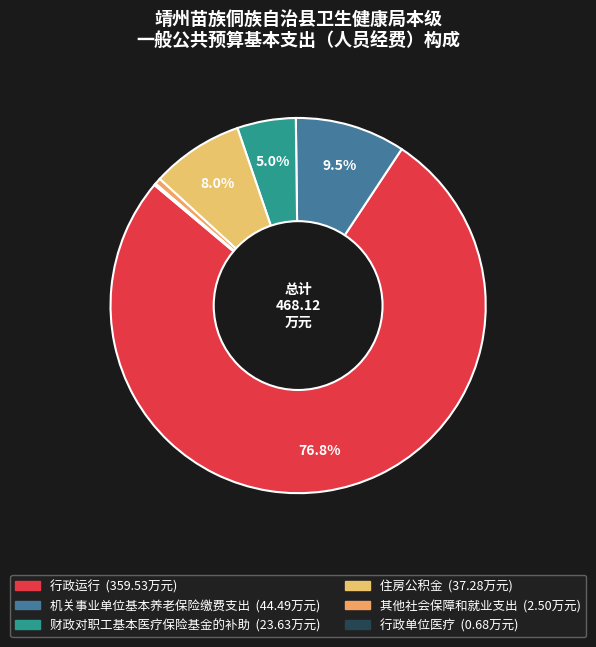

To the nearest percent, what is the difference between the largest and smallest slice percentages?

77%